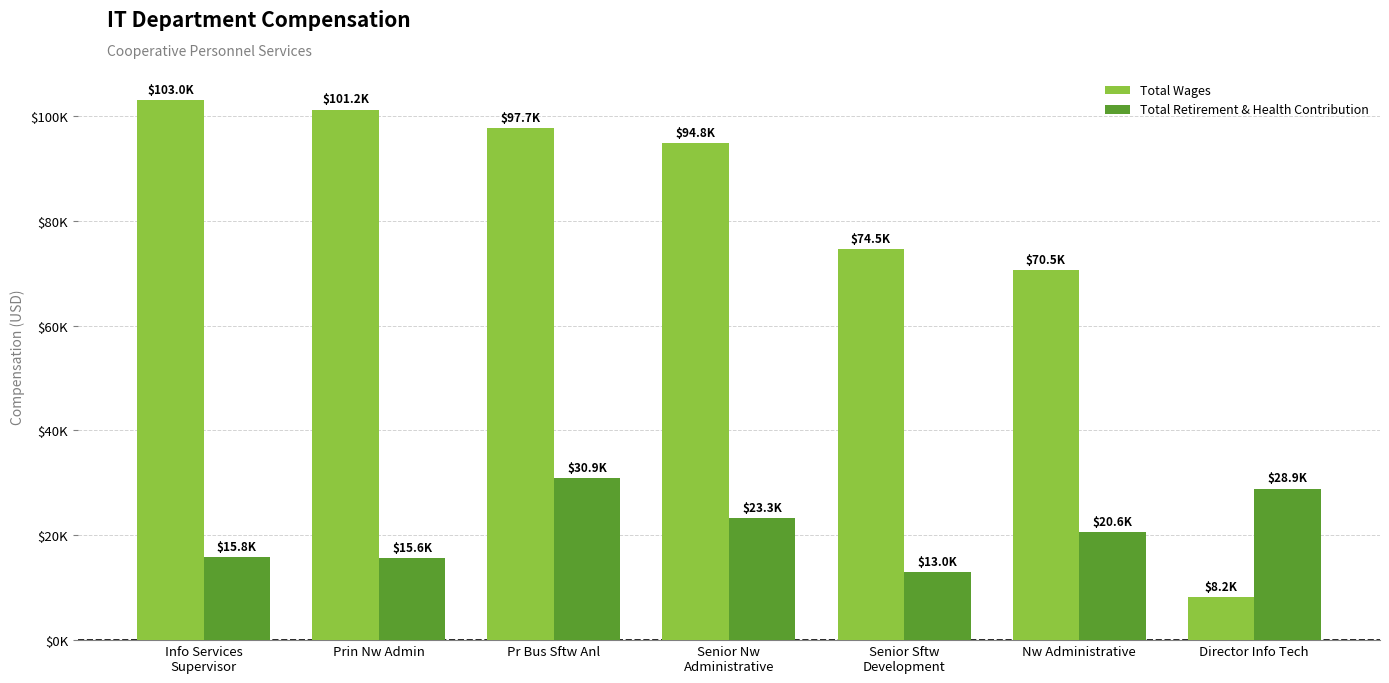

True or false: Total Retirement & Health Contribution has a value of 15590 at Prin Nw Admin.

True